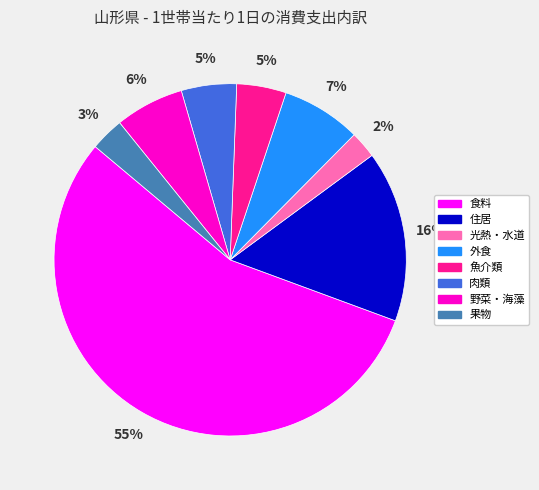

Do 魚介類 and 野菜・海藻 together represent more than half of the pie?

No